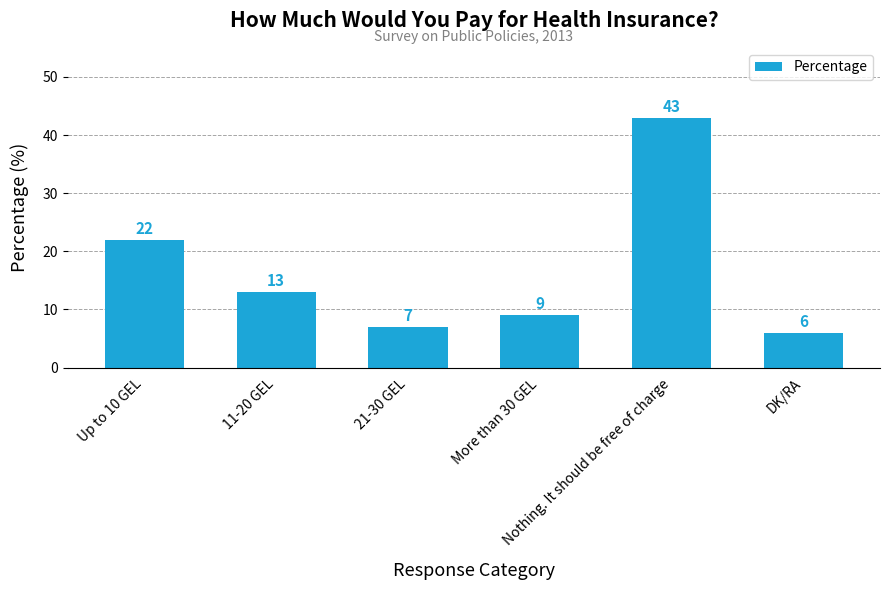

Reading right to left, what are all the values shown in this chart?

DK/RA=6	Nothing. It should be free of charge=43	More than 30 GEL=9	21-30 GEL=7	11-20 GEL=13	Up to 10 GEL=22